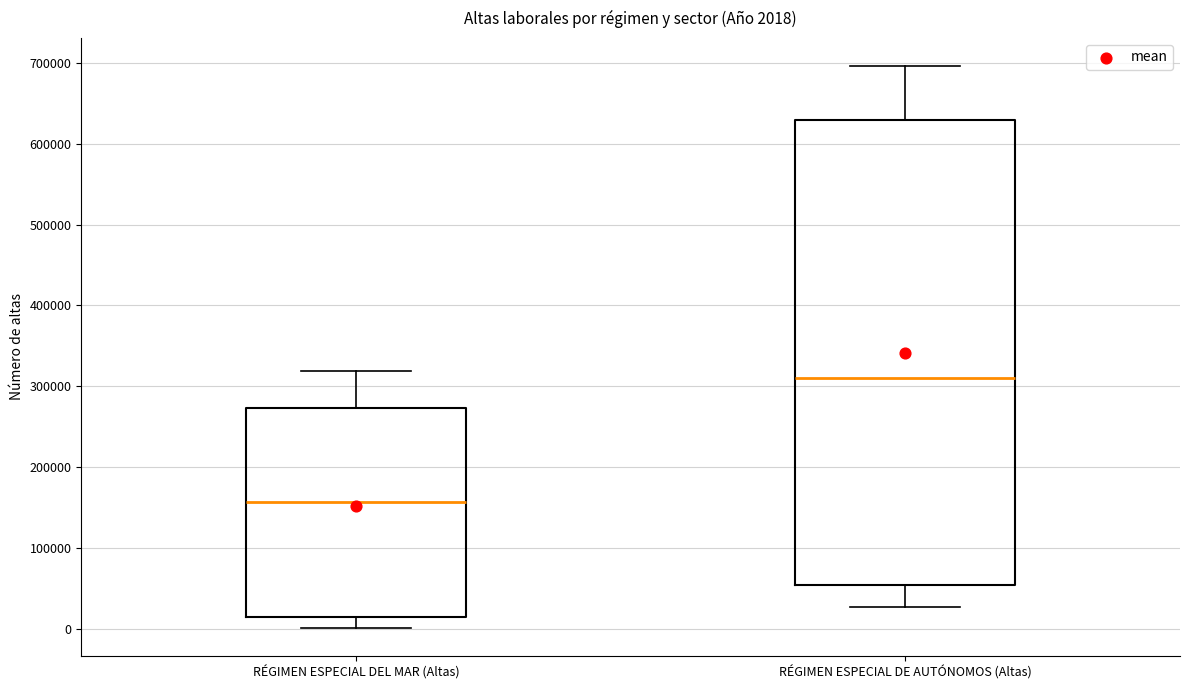

Which box is the tallest, from its lower edge to its upper edge?

RÉGIMEN ESPECIAL DE AUTÓNOMOS (Altas)